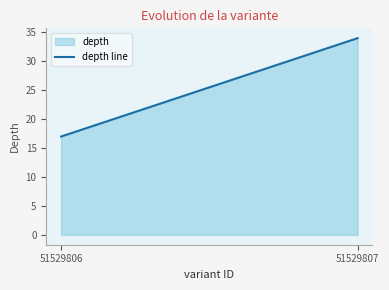

Reading right to left, what are all the values shown in this chart?

51529807=34	51529806=17